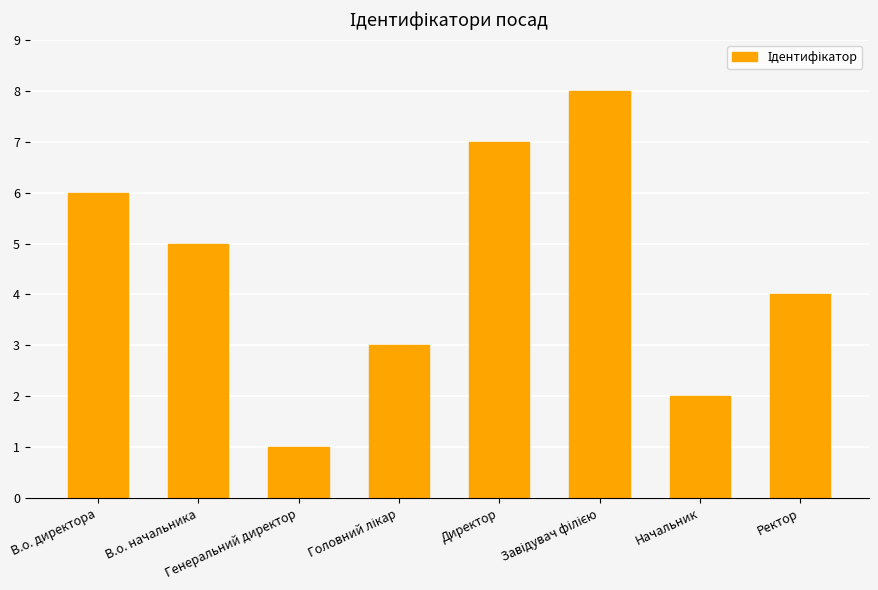

Approximately how many times larger is the value at В.о. директора compared to Начальник?

3.0